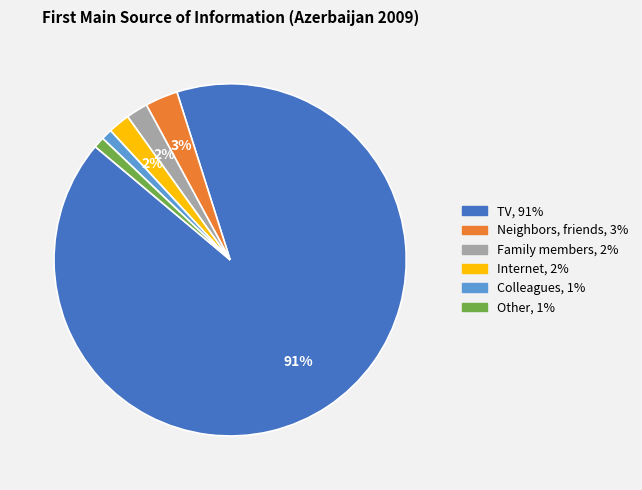

To the nearest percent, what is the average slice percentage?

17%